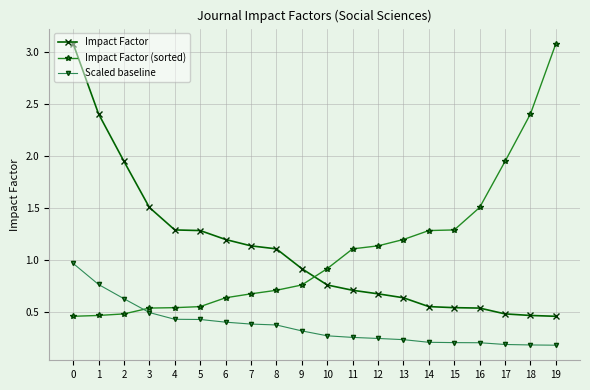

What is the difference between the second highest and minimum values in the Impact Factor series?

1.9